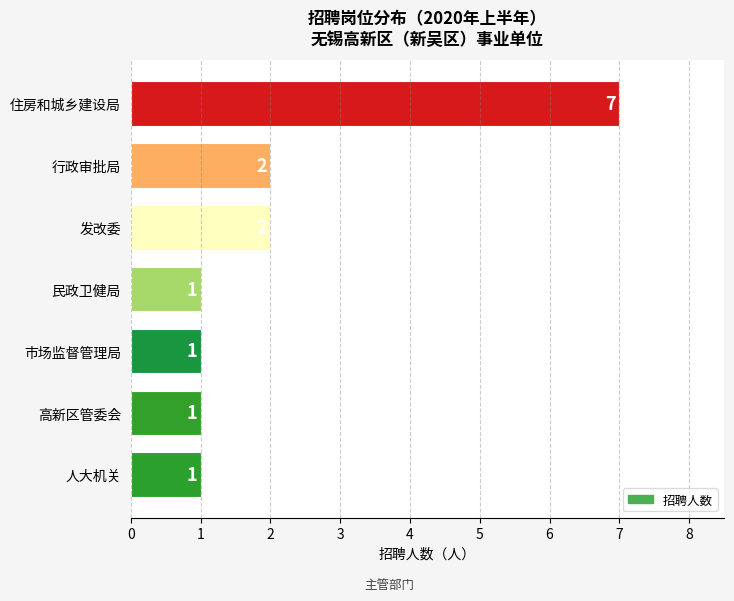

What is the maximum value shown in the chart?

7